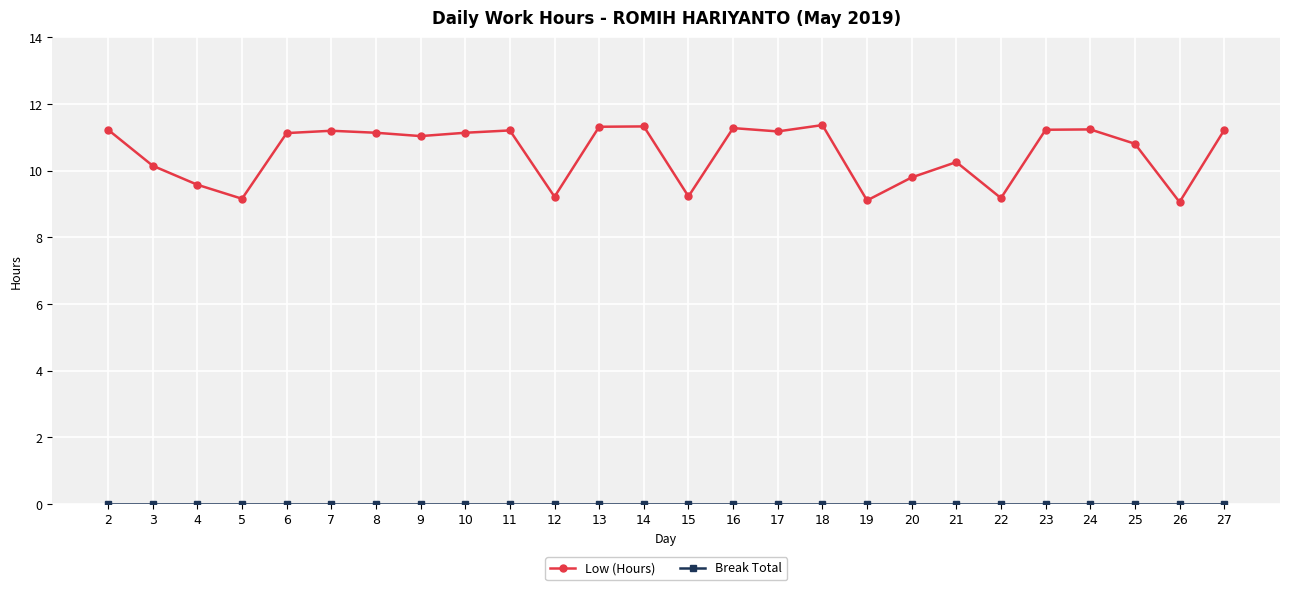

What is the value of the Low (Hours) point at the 13th from the left?

11.3